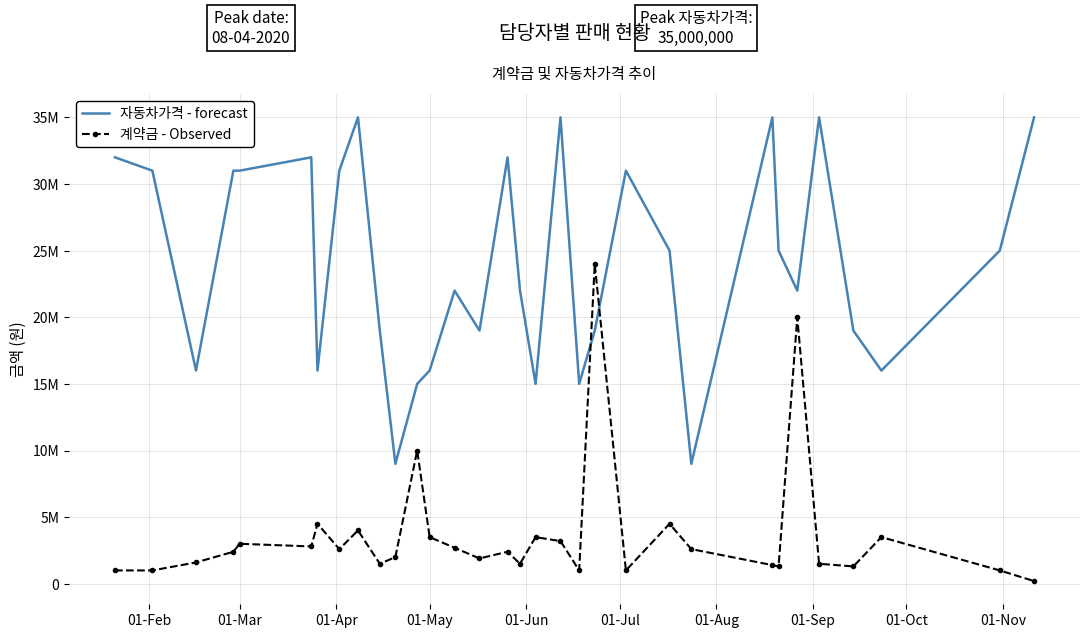

What is the average value of the 계약금 - Observed series?

3700000